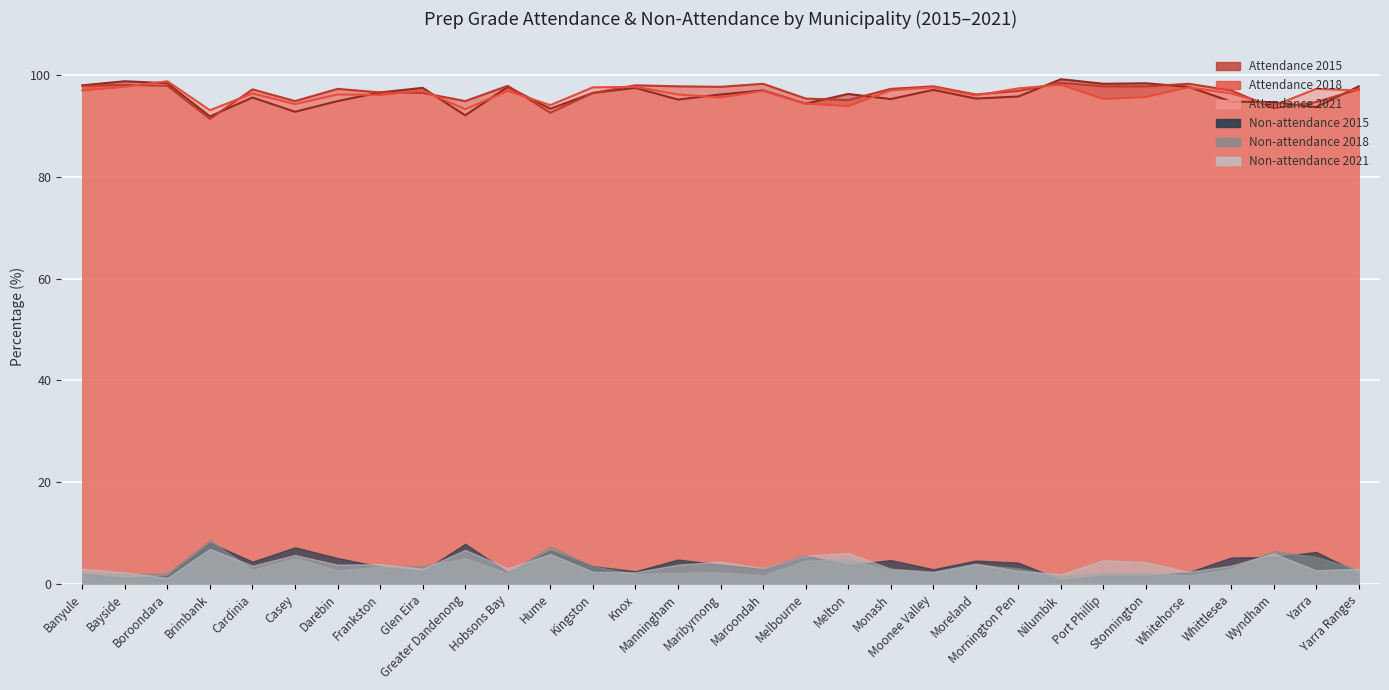

Does the chart display data point markers on the line(s)?

No